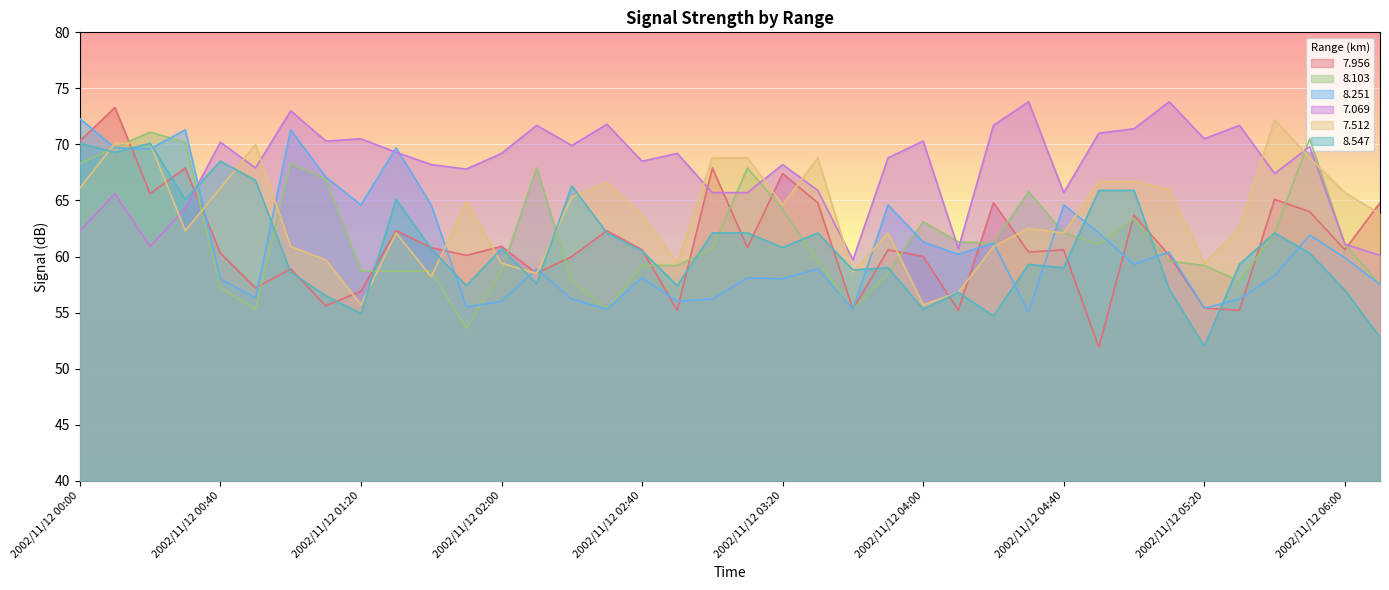

How many values in the   7.956 series exceed 60?

25